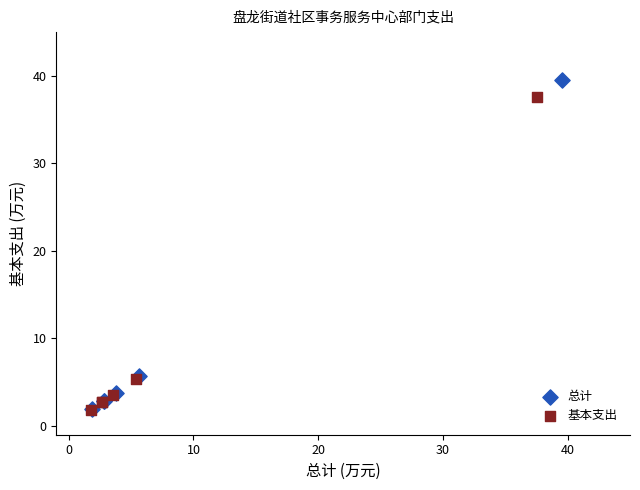

Which series has the widest spread of Y values?

总计